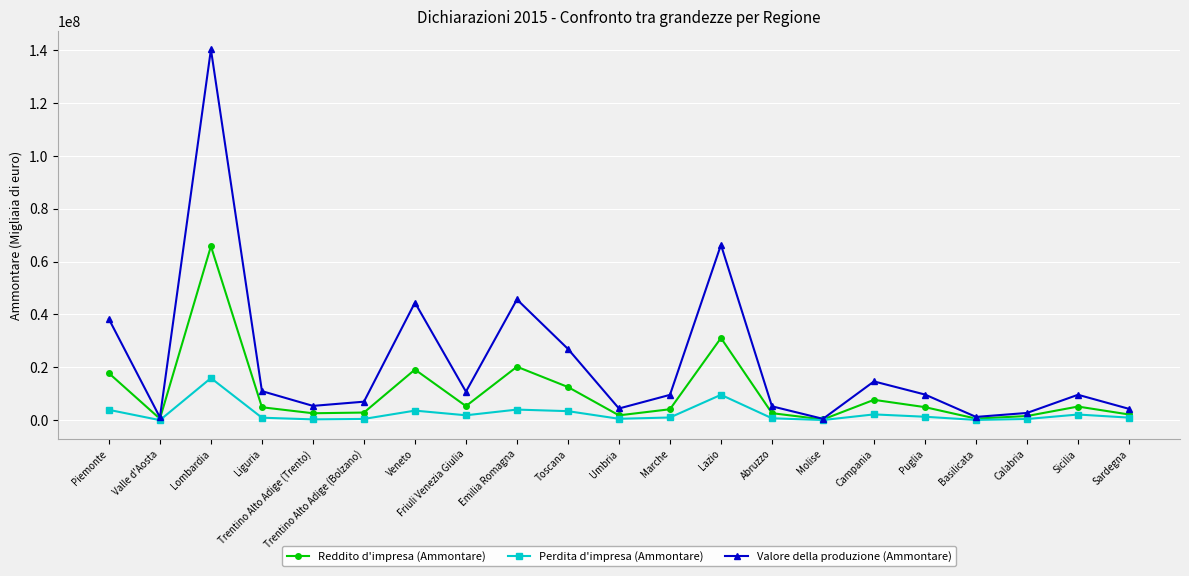

The value of Reddito d'impresa (Ammontare) at Marche is 4205700. True or false?

True